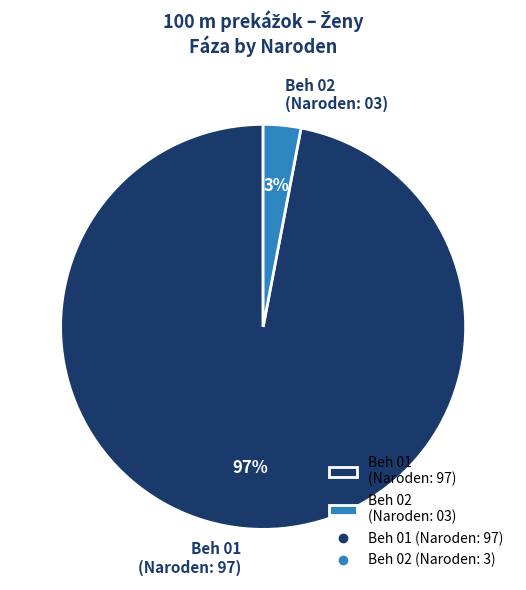

To the nearest percent, what percentage of the pie is Beh 01?

97%